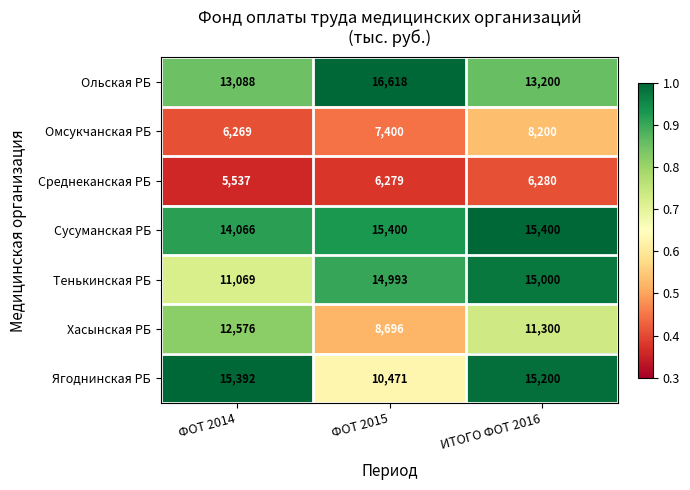

Reading left to right, extract all data points from this chart.

Ольская РБ: ФОТ 2014=13088	ФОТ 2015=16618	ИТОГО ФОТ 2016=13200
Омсукчанская РБ: ФОТ 2014=6269	ФОТ 2015=7400	ИТОГО ФОТ 2016=8200
Среднеканская РБ: ФОТ 2014=5537	ФОТ 2015=6279	ИТОГО ФОТ 2016=6280
Сусуманская РБ: ФОТ 2014=14066	ФОТ 2015=15400	ИТОГО ФОТ 2016=15400
Тенькинская РБ: ФОТ 2014=11069	ФОТ 2015=14993	ИТОГО ФОТ 2016=15000
Хасынская РБ: ФОТ 2014=12576	ФОТ 2015=8696	ИТОГО ФОТ 2016=11300
Ягоднинская РБ: ФОТ 2014=15392	ФОТ 2015=10471	ИТОГО ФОТ 2016=15200